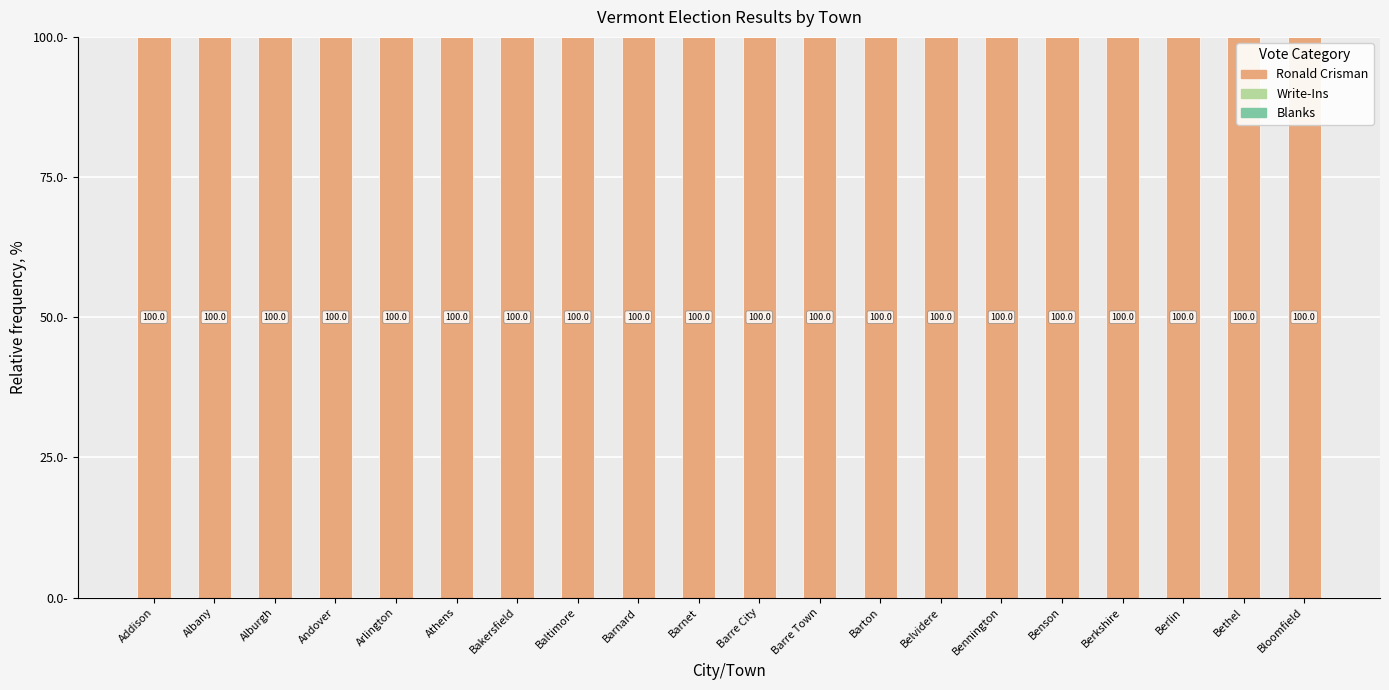

Which category has the highest value in the Write-Ins series?

Addison